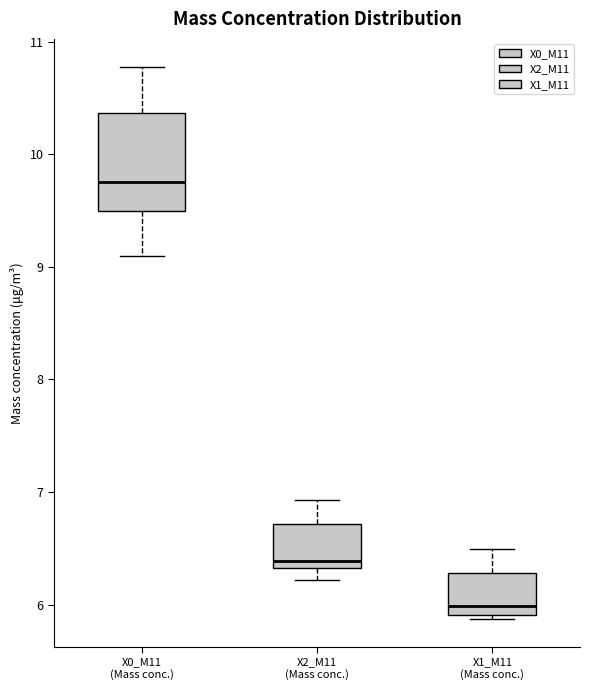

Comparing the boxes themselves (not the whiskers), which one is the tallest?

X0_M11 (Mass conc.)